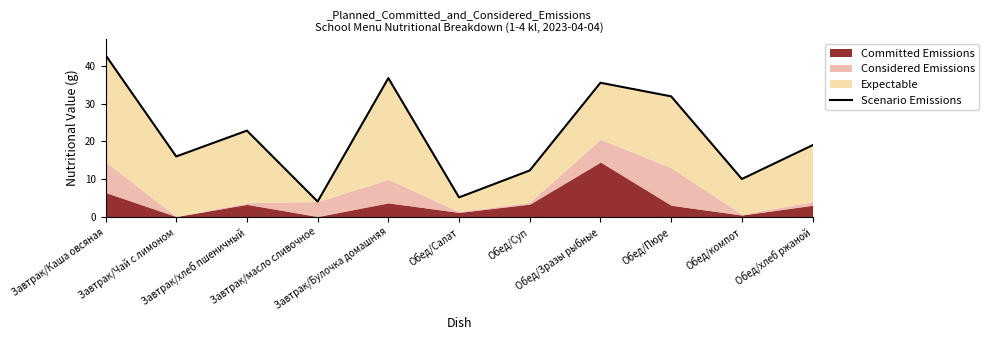

What is the difference between the maximum and second lowest values?

37.9